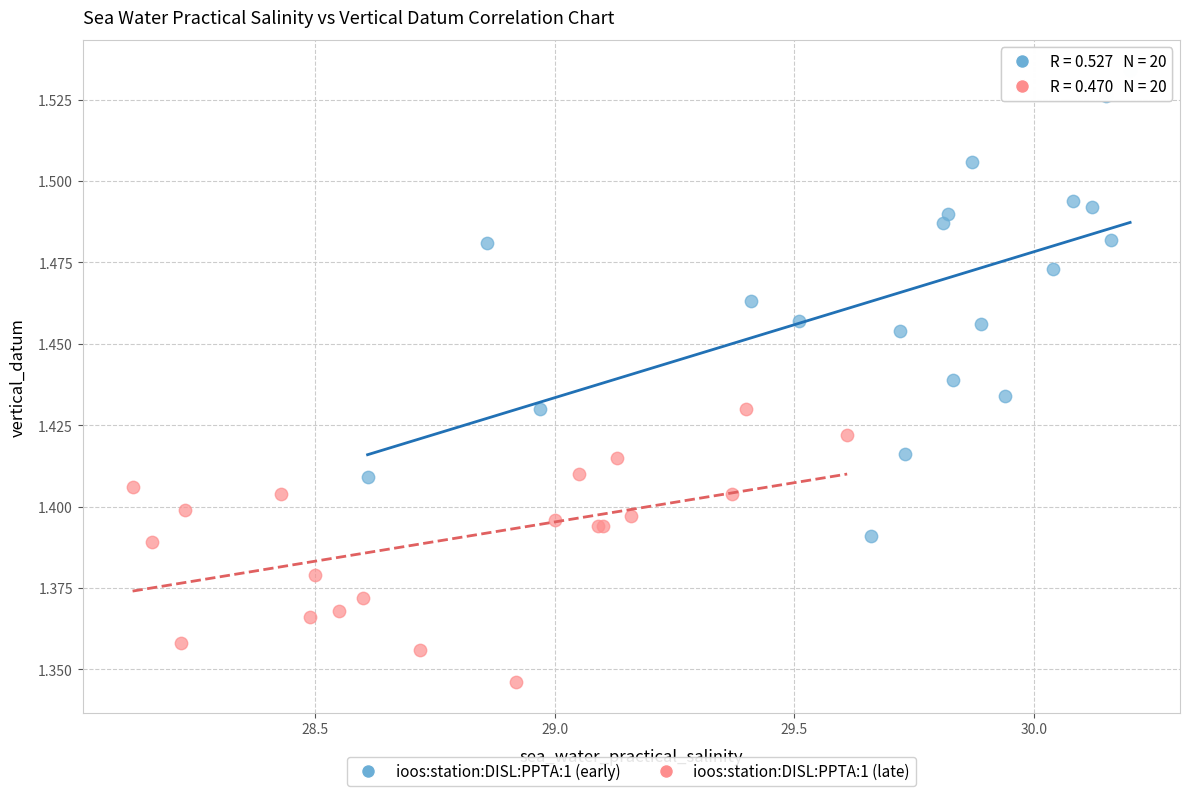

Which series has the widest spread of Y values?

ioos:station:DISL:PPTA:1 (early)